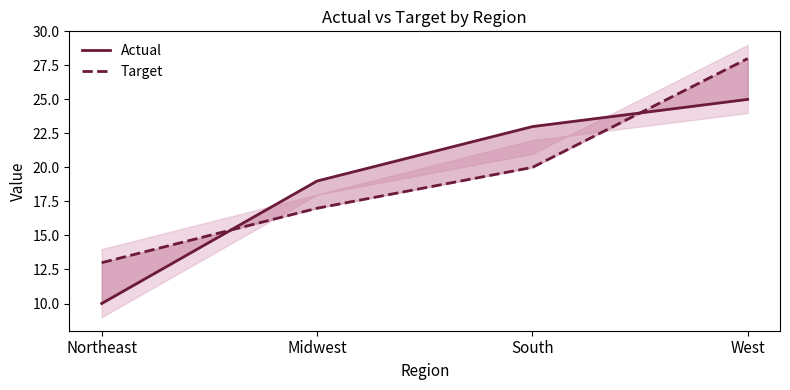

List the labels in order of Target value, largest first.

West, South, Midwest, Northeast